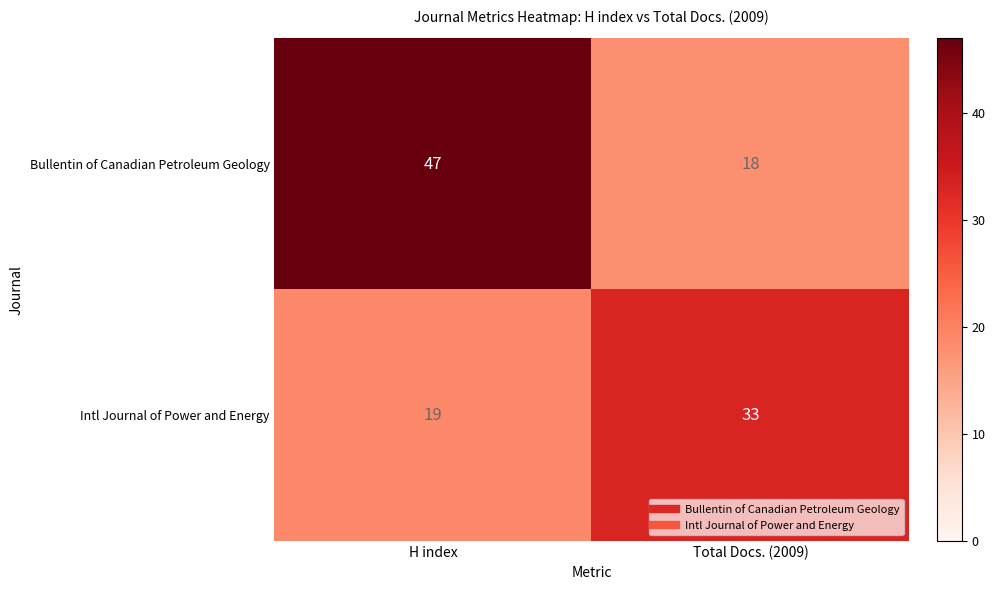

Read the Bullentin of Canadian Petroleum Geology value at H index.

47